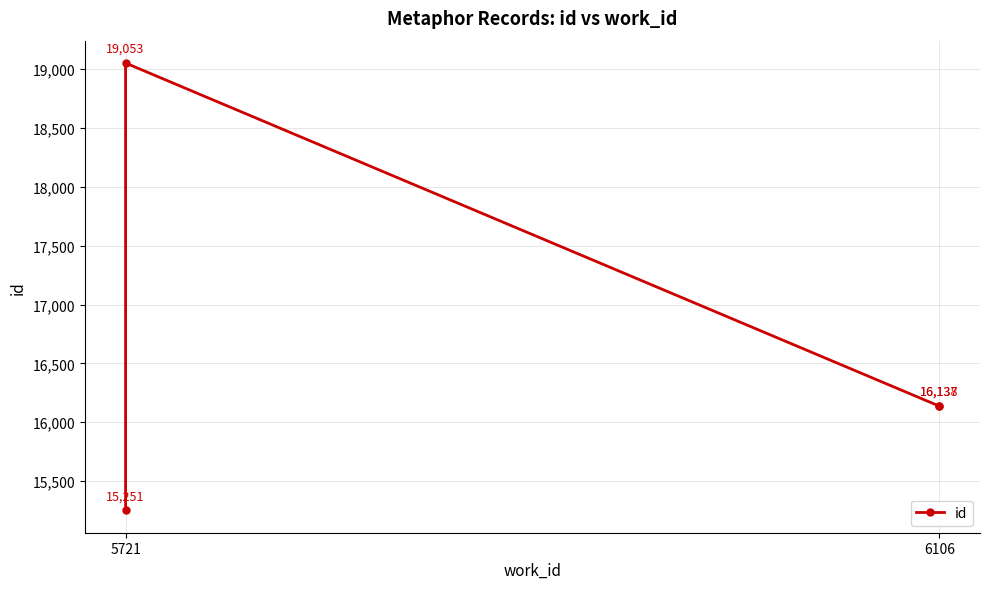

True or false: the data shows 22144 at 6106.

False